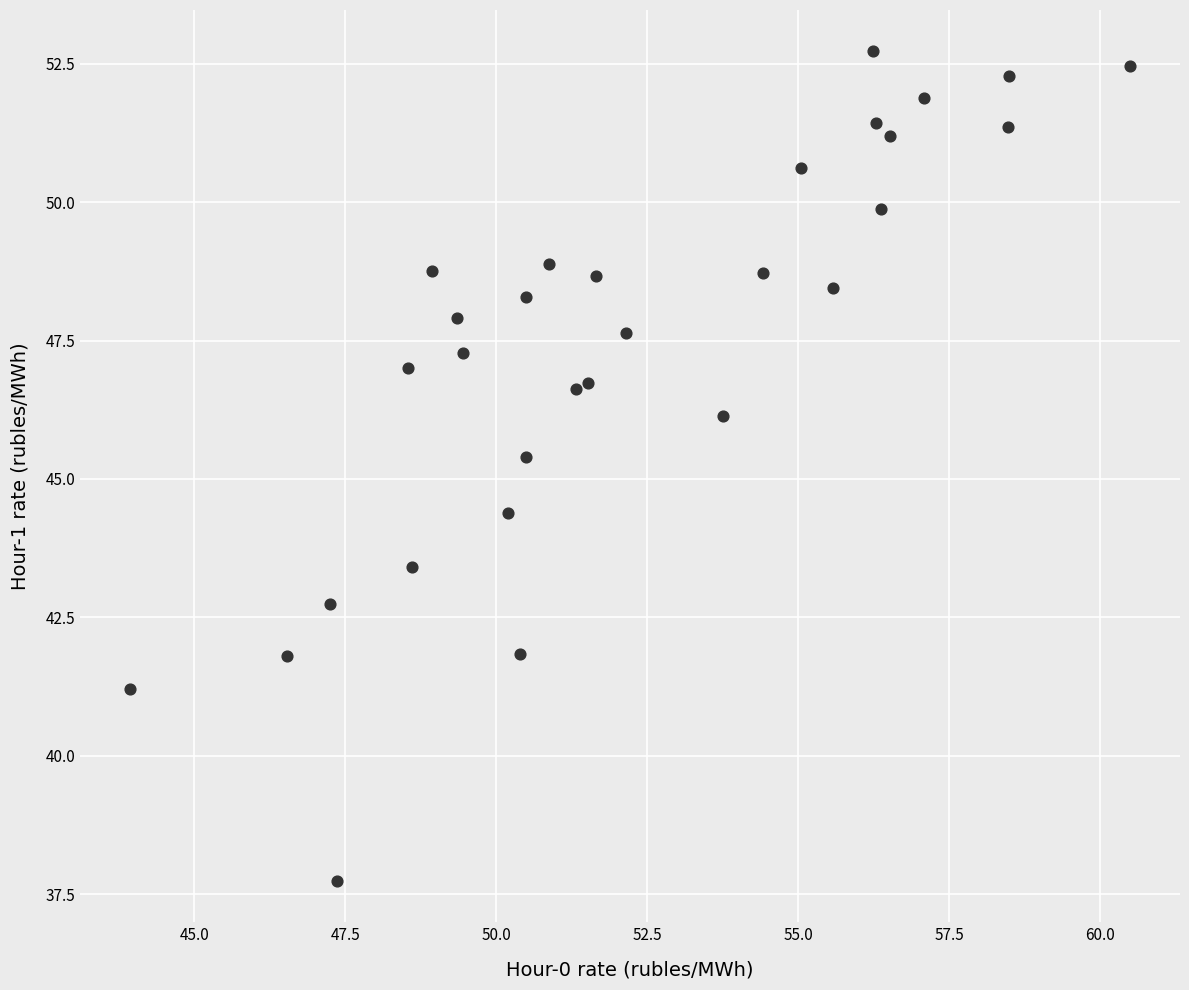

What is the range of Y values (max minus min)?

15.0